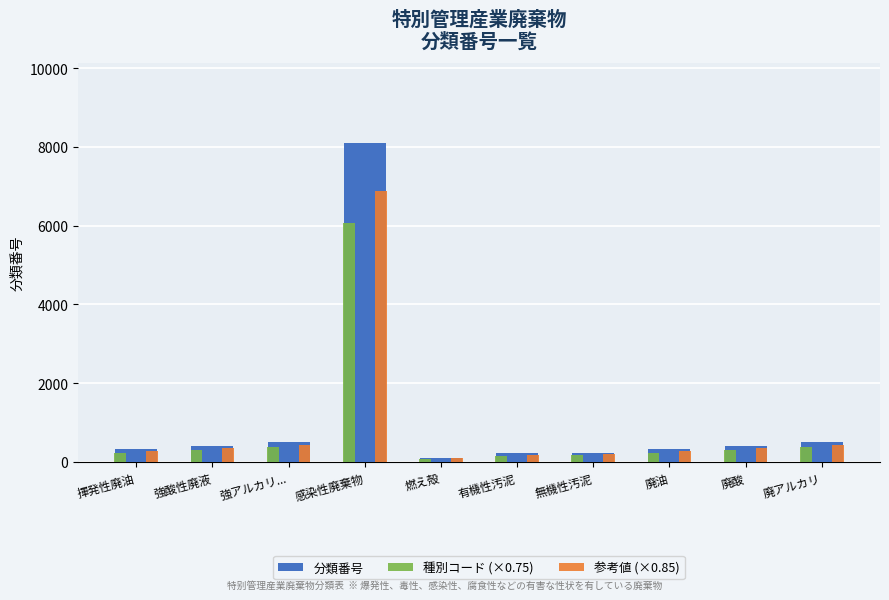

Rank the series at 感染性廃棄物 from highest to lowest value.

分類番号, 参考値 (×0.85), 種別コード (×0.75)